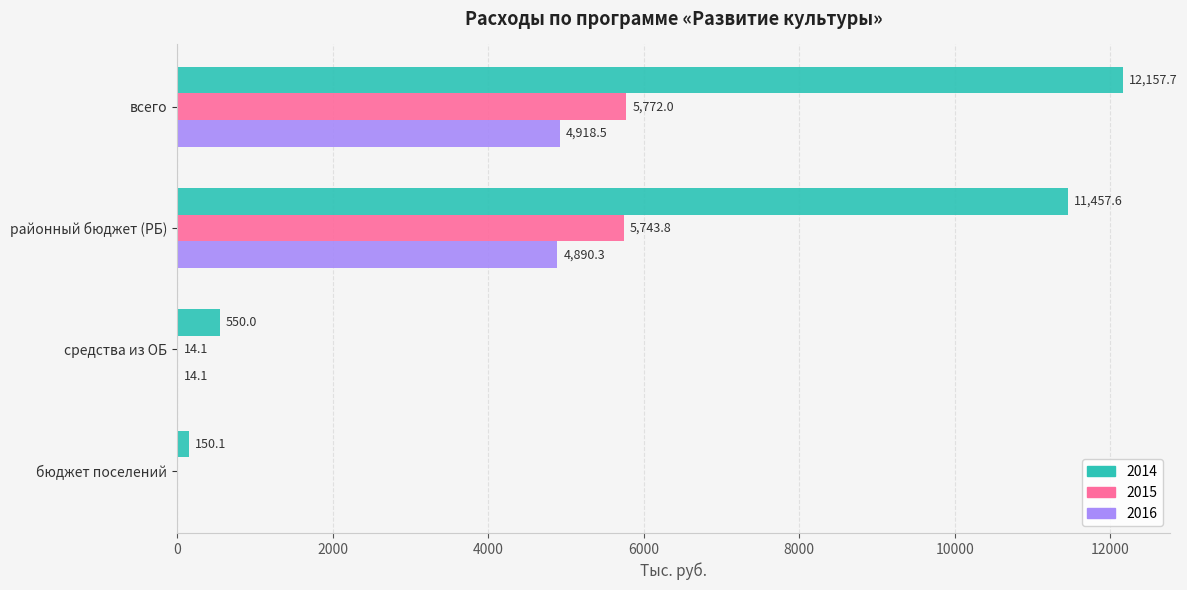

Between районный бюджет (РБ) and бюджет поселений, which series saw the biggest shift?

2014